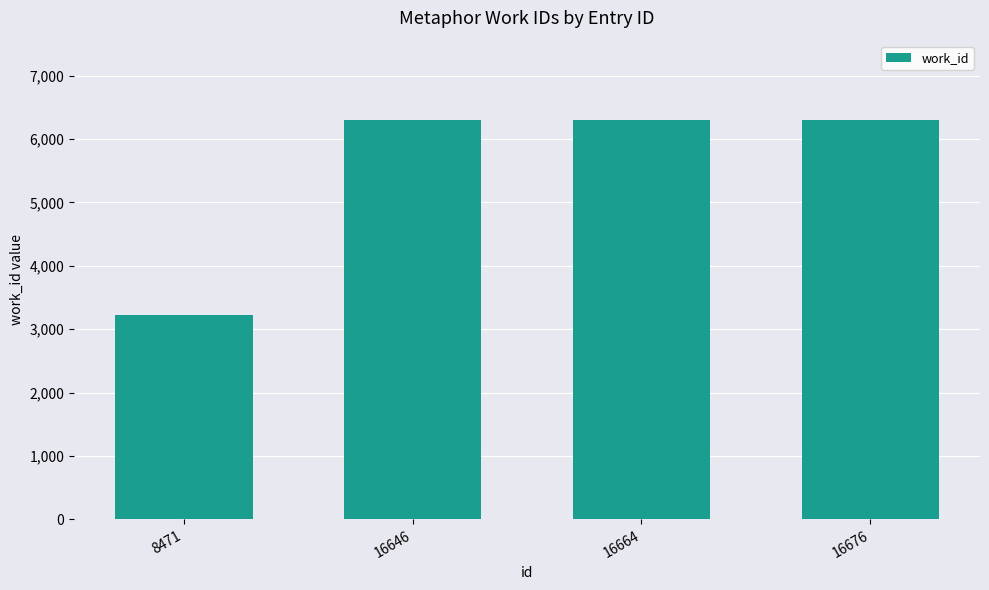

How many values are below 6293?

1